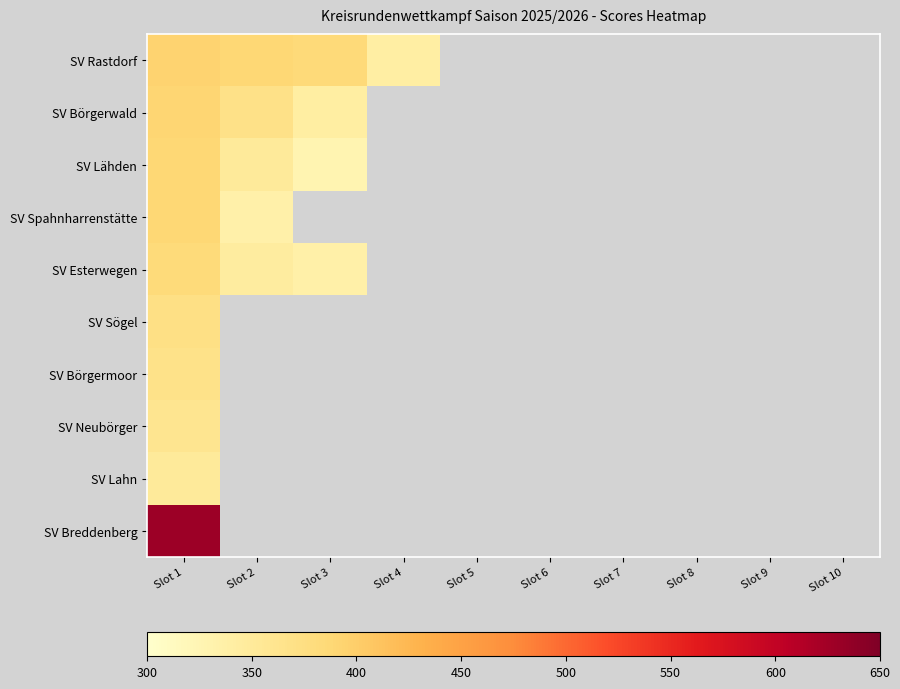

At which category is the sum across all series the highest?

Slot 1